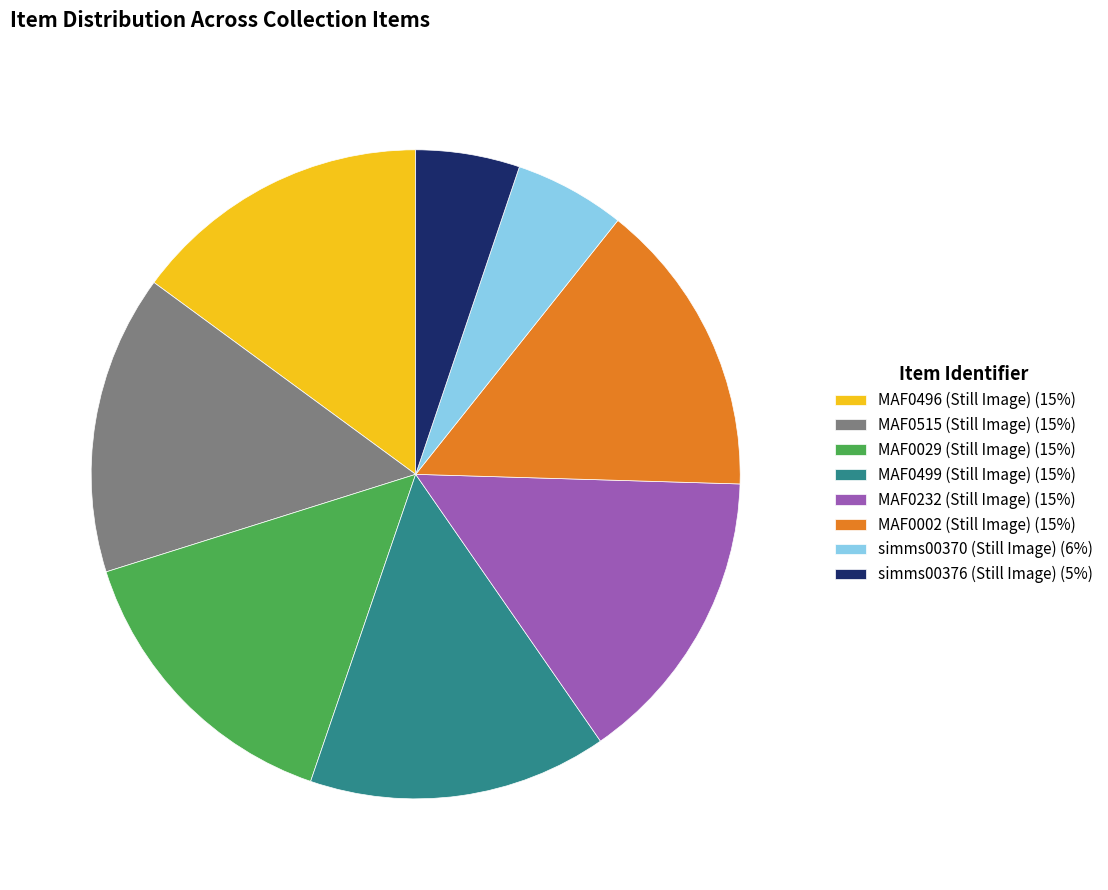

The MAF0002 (Still Image) slice represents 15% of the pie. True or false?

True